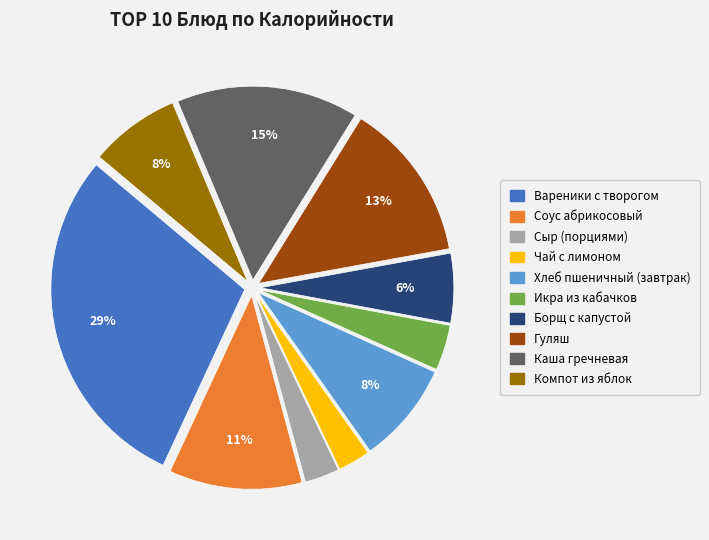

To the nearest percent, what percentage of the pie is Каша гречневая?

15%